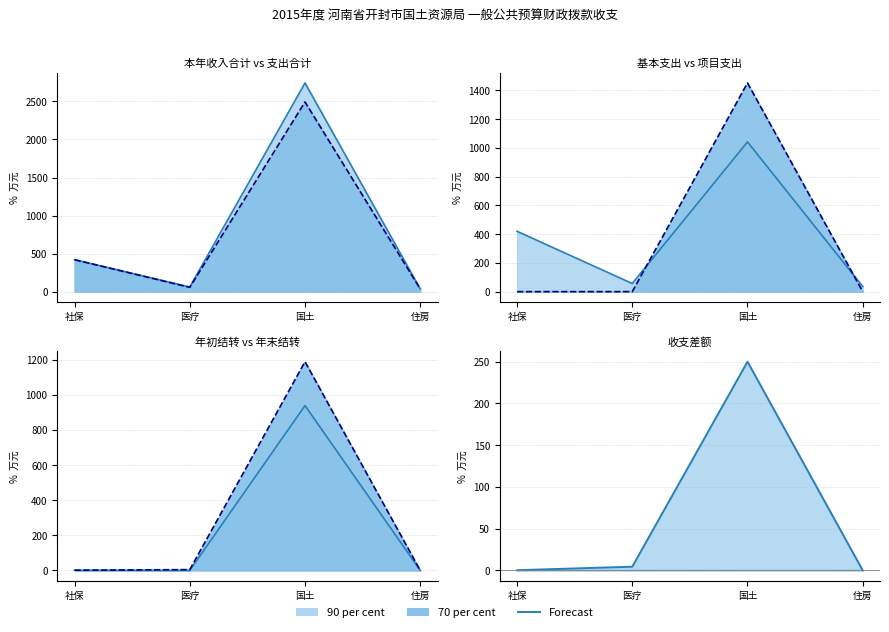

Between 医疗 and 住房, which is larger?

医疗